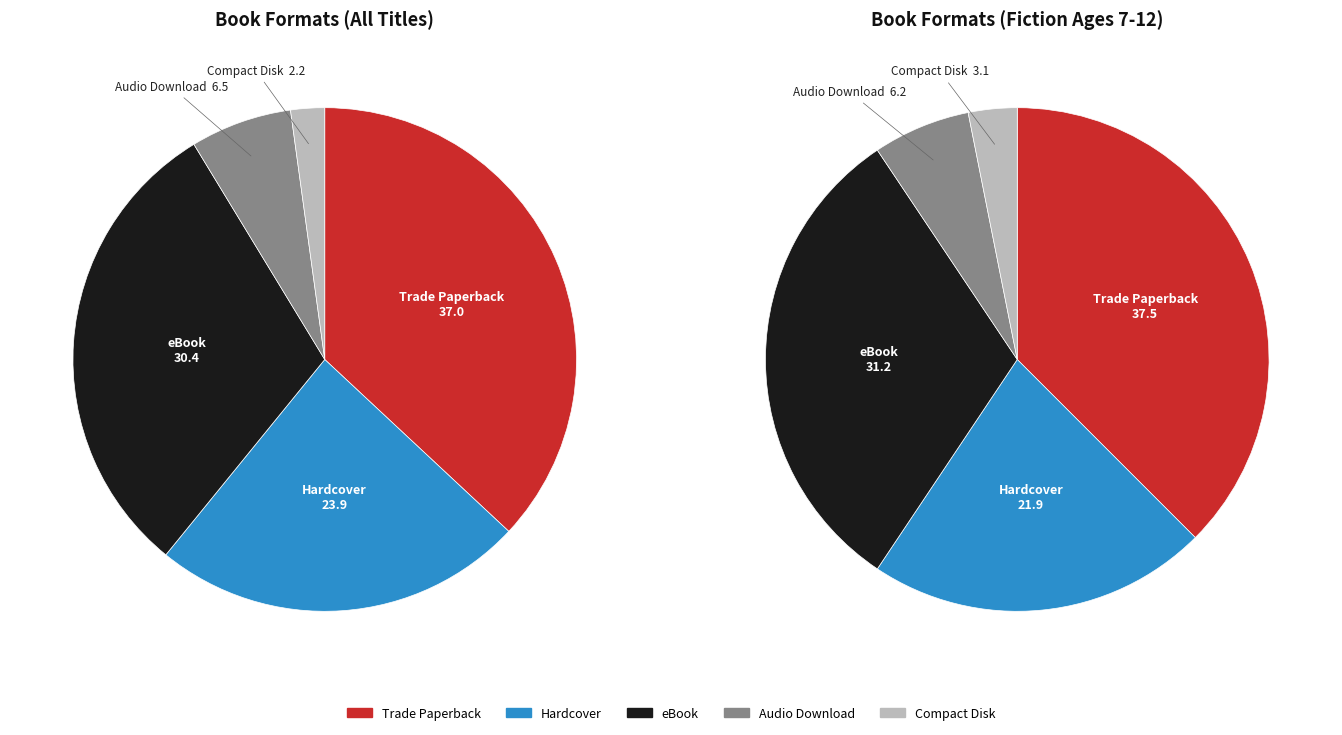

The Trade Paperback slice represents 24% of the pie. True or false?

False